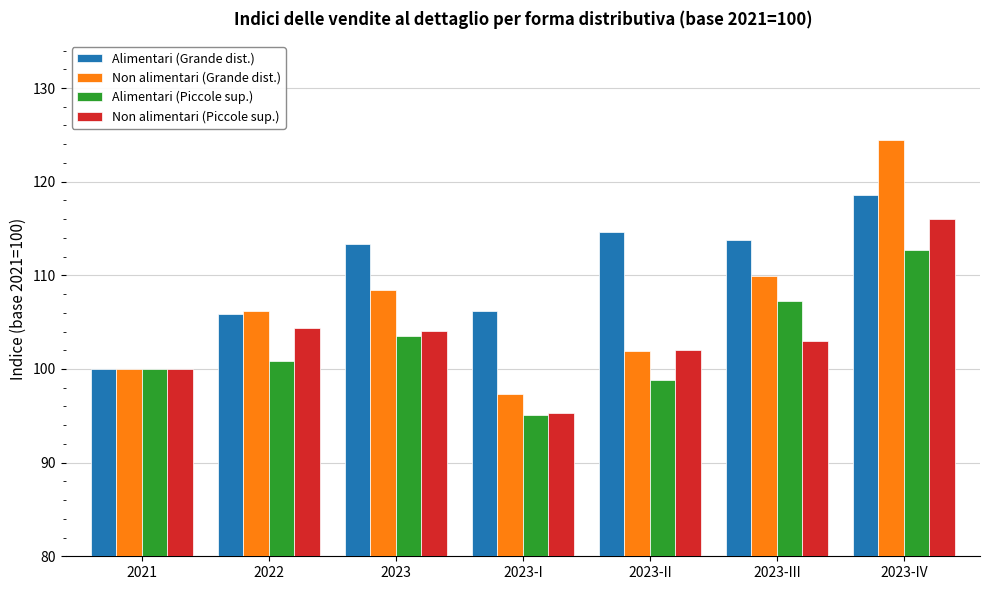

What is the difference between the maximum and minimum values in the Non alimentari (Piccole sup.) series?

20.7